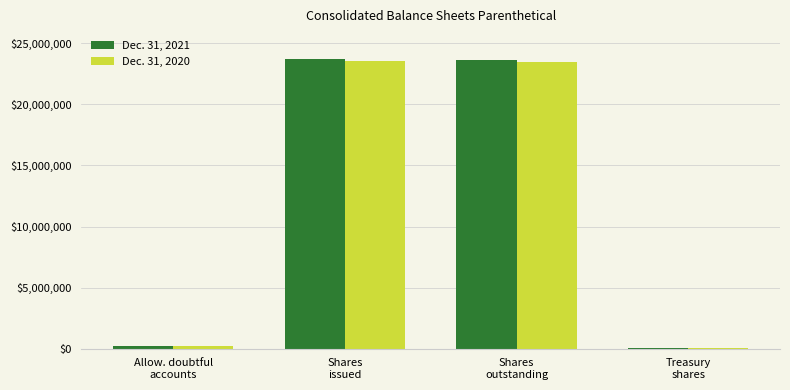

Does the chart contain stacked bars?

No